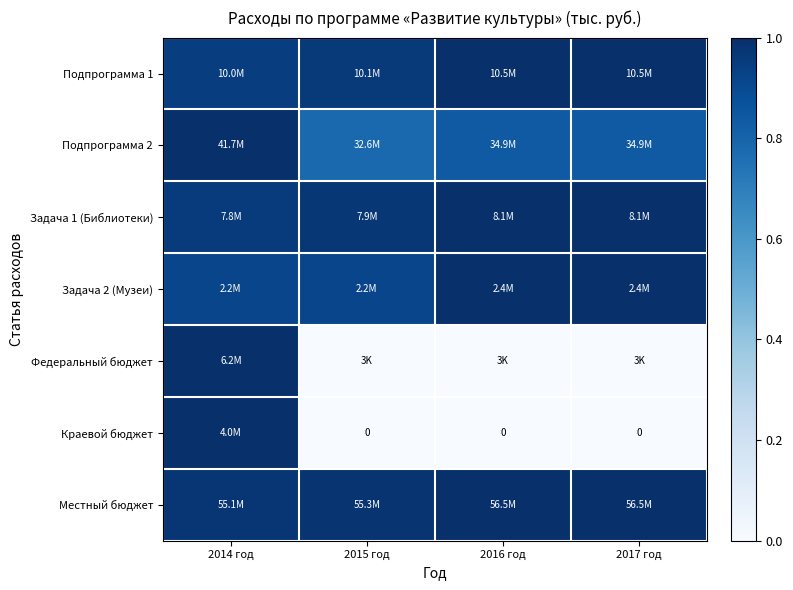

True or false: Задача 2 (Музеи) has a value of 0.4 at 2017 год.

False